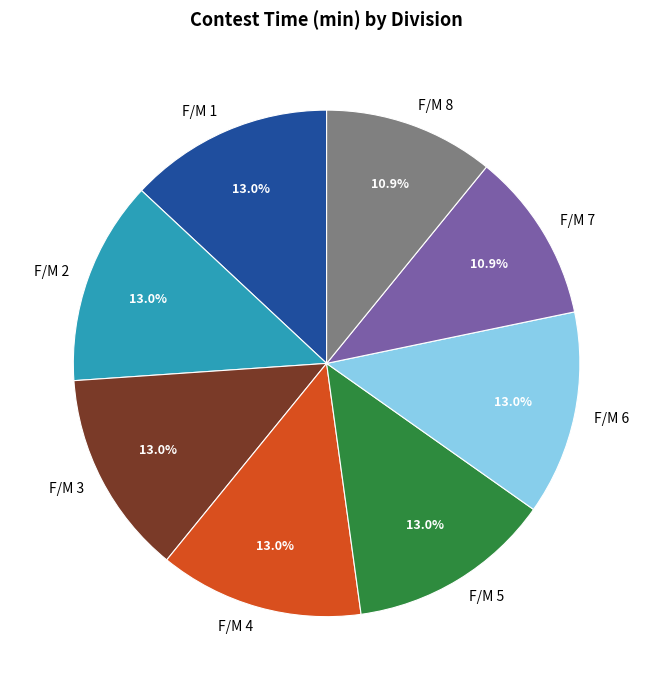

How much of the chart is everything except F/M 6?

87.0%